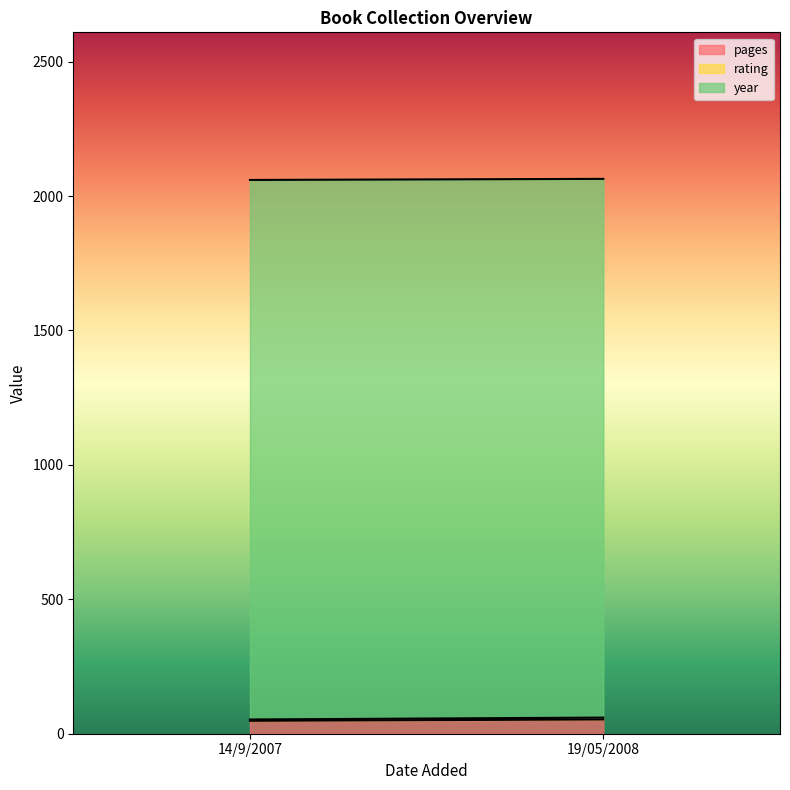

Which category has the highest value in the pages series?

19/05/2008